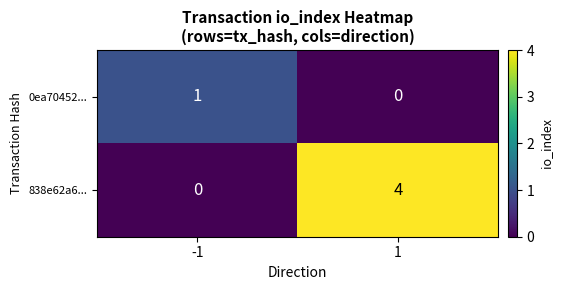

The value of 0ea70452... at -1 is 1. True or false?

True